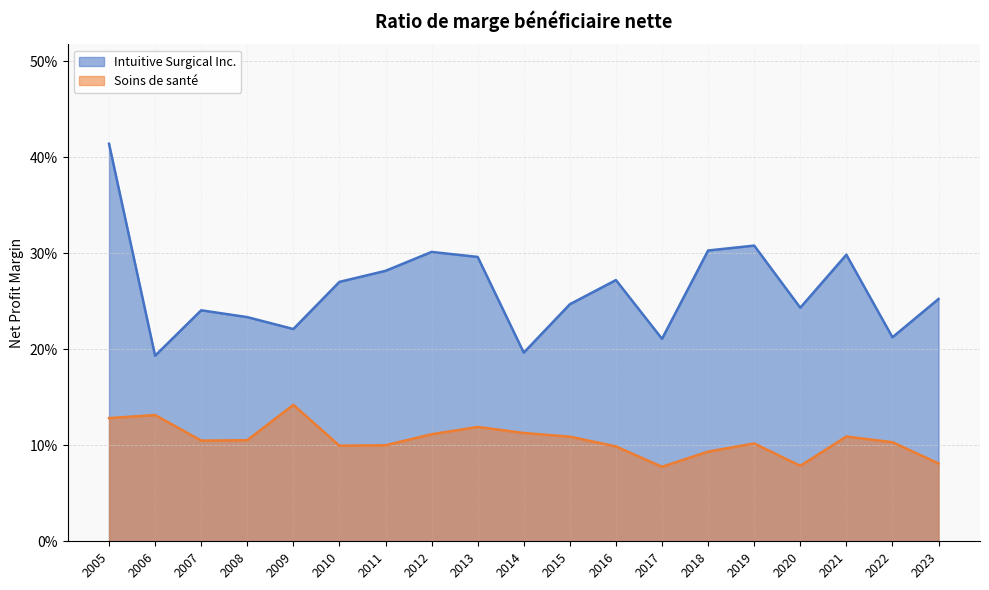

List the series in order of their overall mean, lowest first.

Soins de santé, Intuitive Surgical Inc.